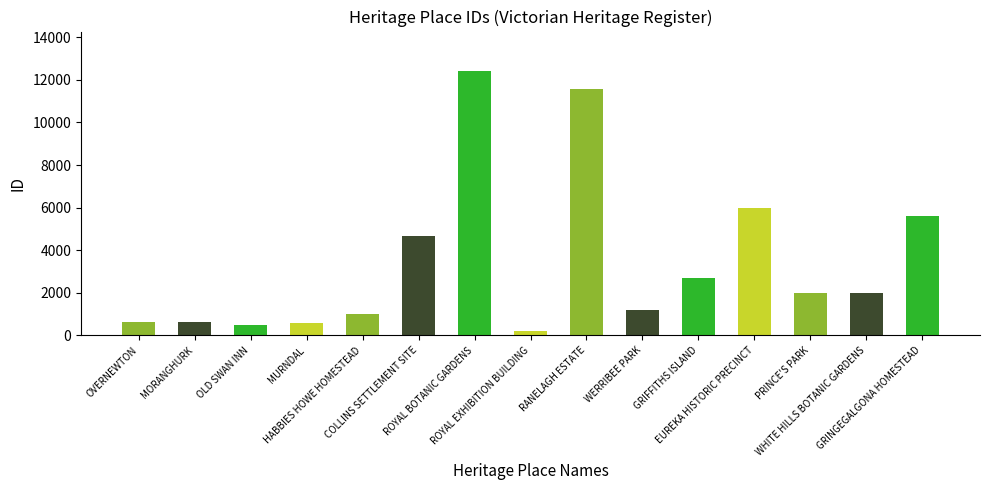

What is the sum of all values?

51659